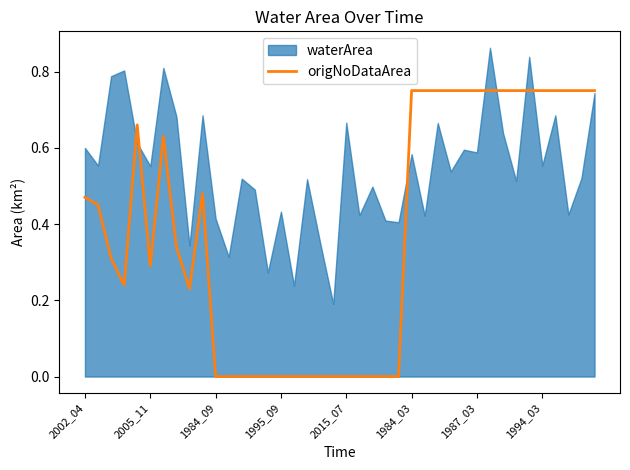

Count the values in the range 0 to 1.

40